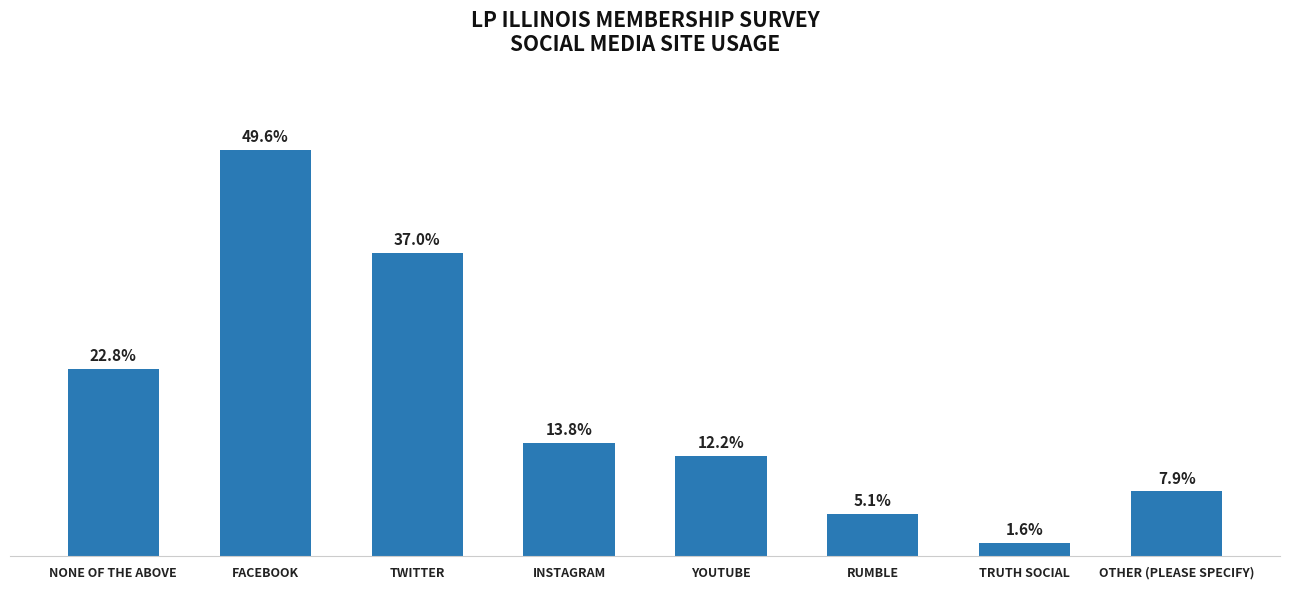

Does the chart contain any negative values?

No